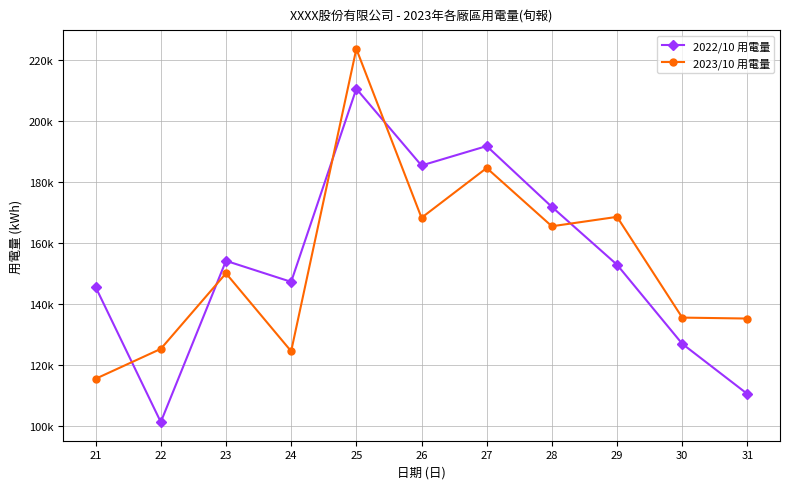

Reading right to left, transcribe all the data shown in this chart.

2022/10 用電量: 110548.9	126978.0	152864.4	171797.0	191718.5	185358.1	210479.7	147259.8	154144.3	101351.5	145560.6
2023/10 用電量: 135247.0	135555.0	168541.0	165458.0	184541.0	168240.0	223541.0	124544.0	150055.3	125315.0	115521.0